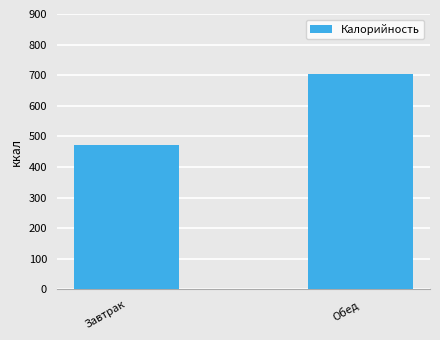

True or false: the data shows 1085.4 at Обед.

False